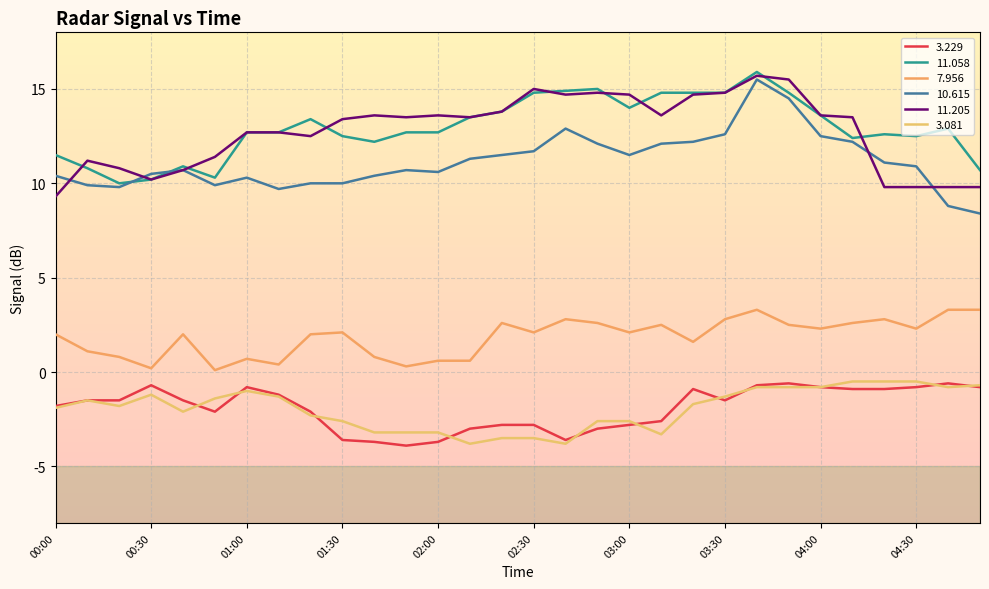

How many lines are shown in the chart?

6